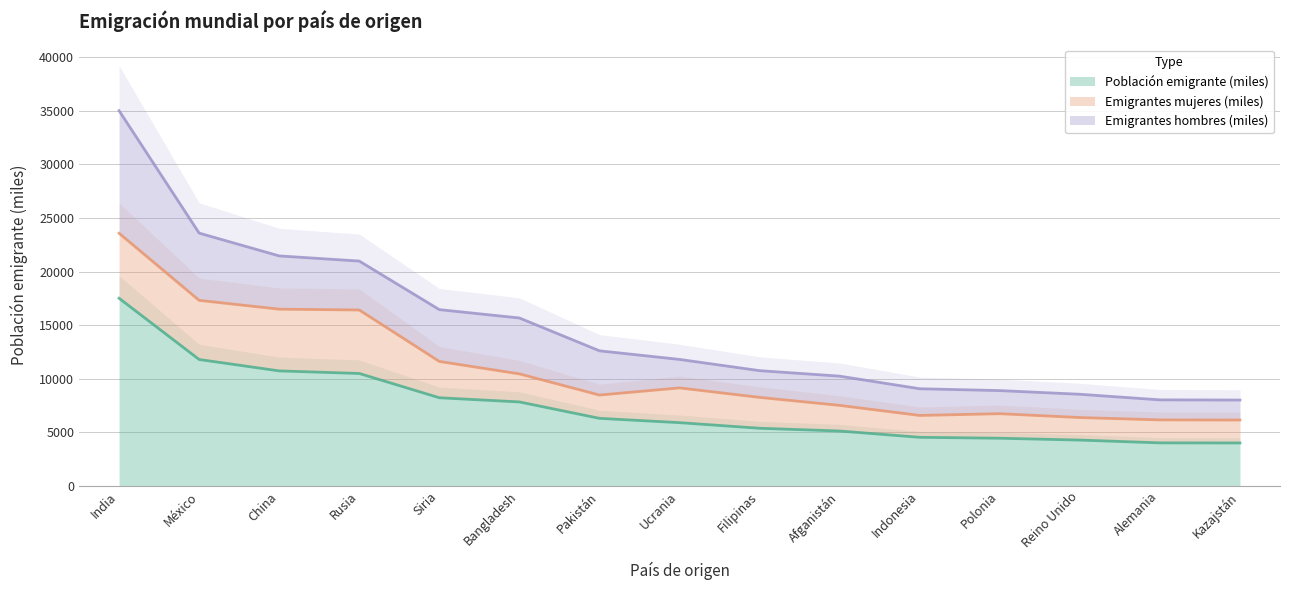

How many data points in Emigrantes mujeres (miles) are less than 2619?

7